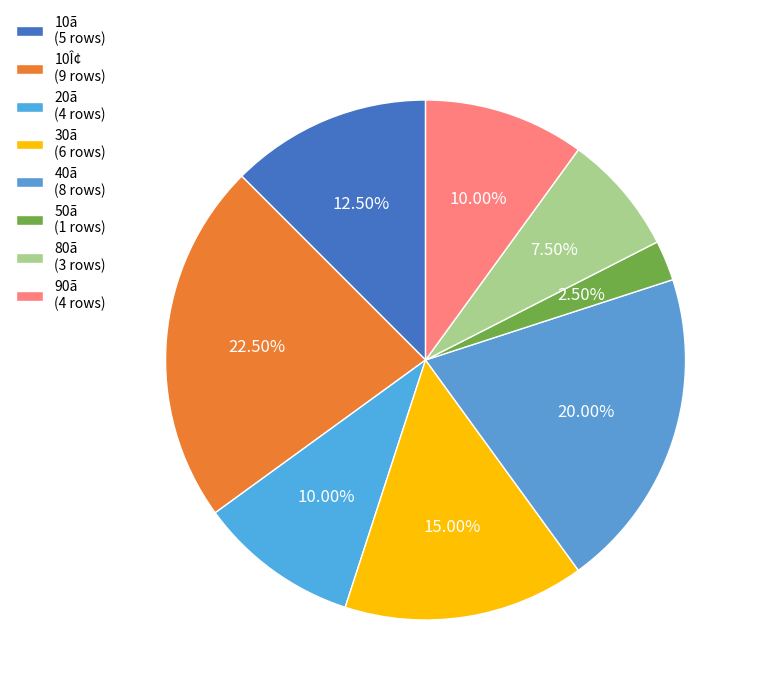

How many segments does this pie chart have?

8